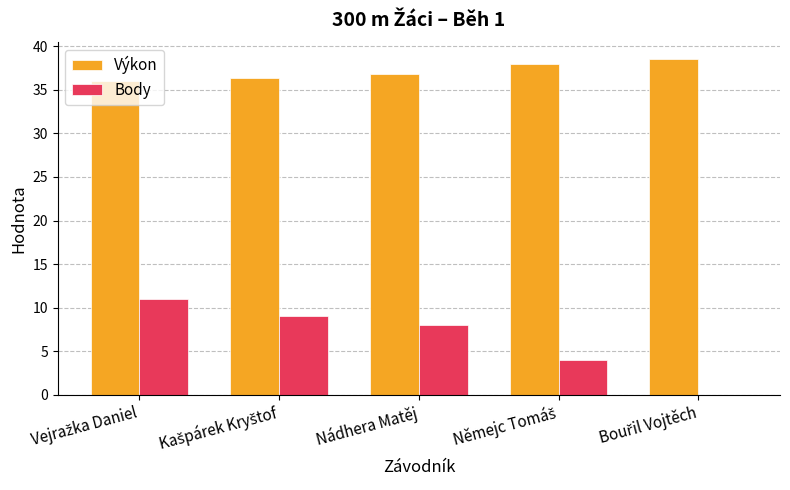

What is the maximum value shown in the chart?

38.5